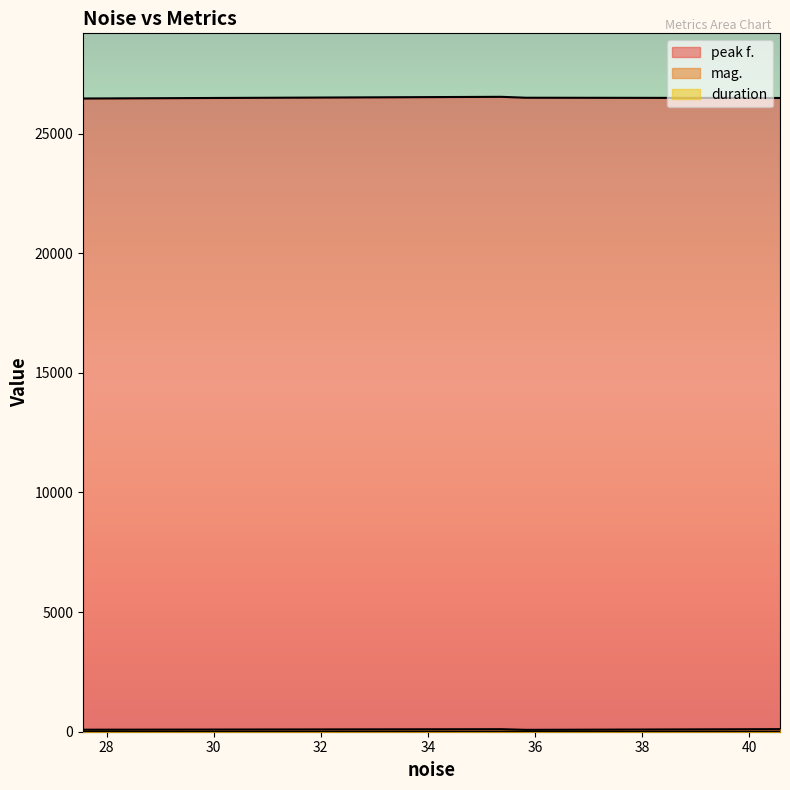

List the series in order of their peak value, highest first.

peak f., mag., duration